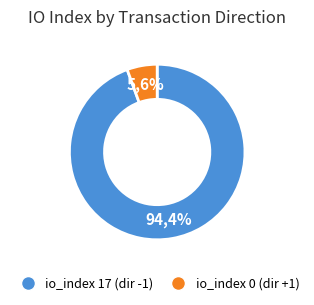

True or false: io_index=17 accounts for 99% of the total.

False